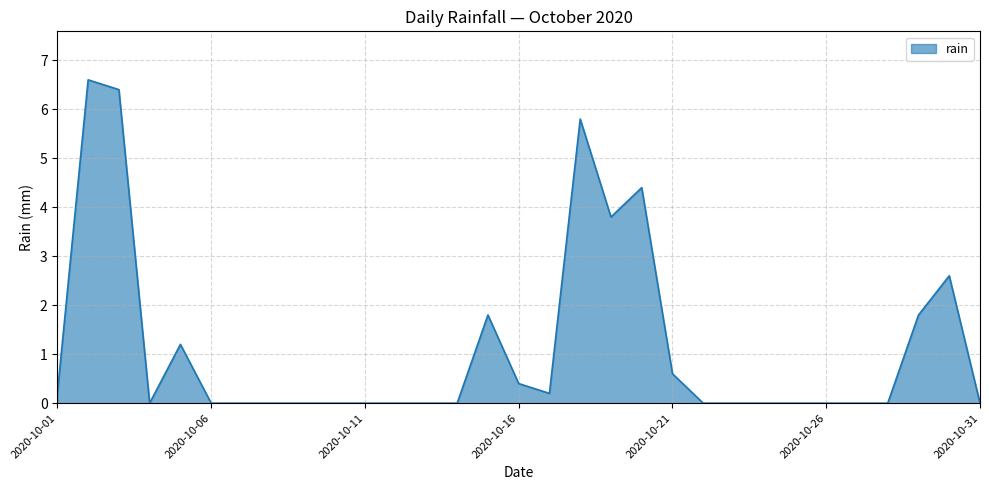

True or false: there are more than 0 points higher than both neighbors.

True